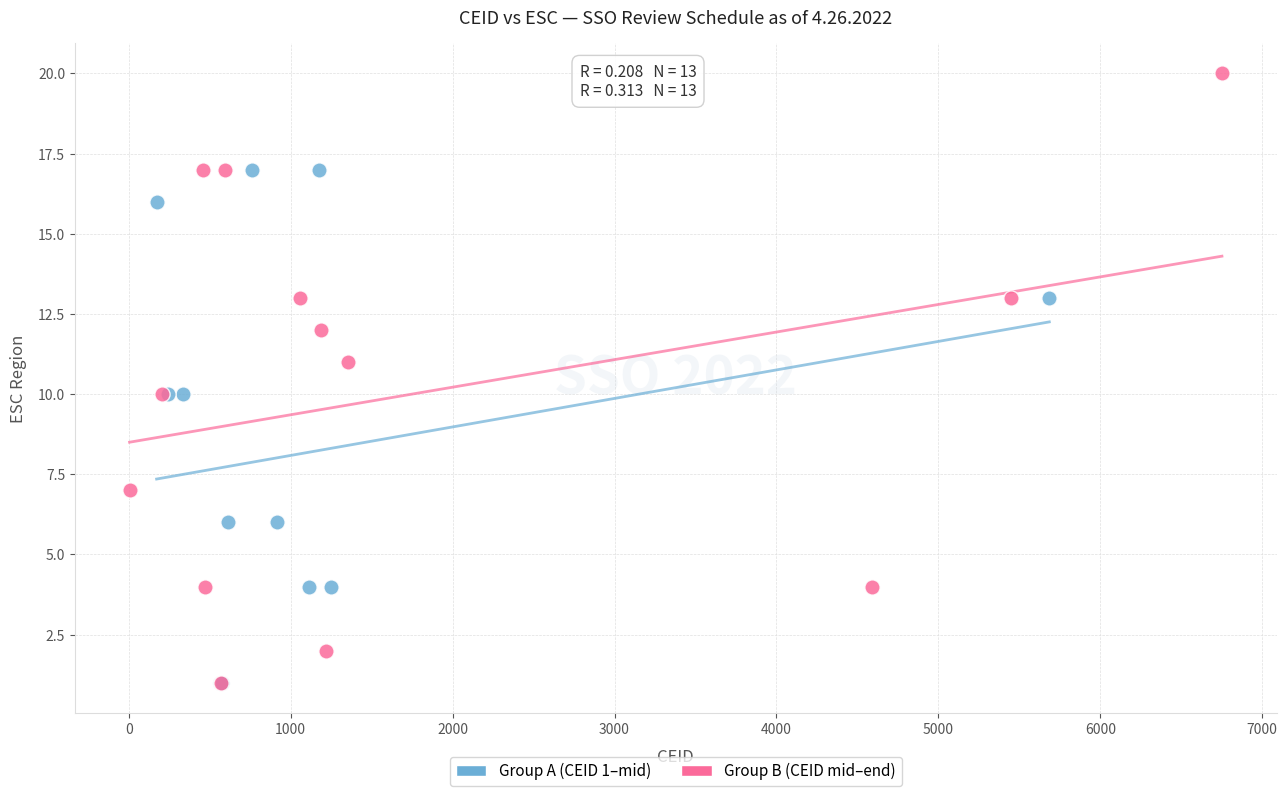

Which series reaches the maximum Y coordinate?

Group B (CEID mid–end)